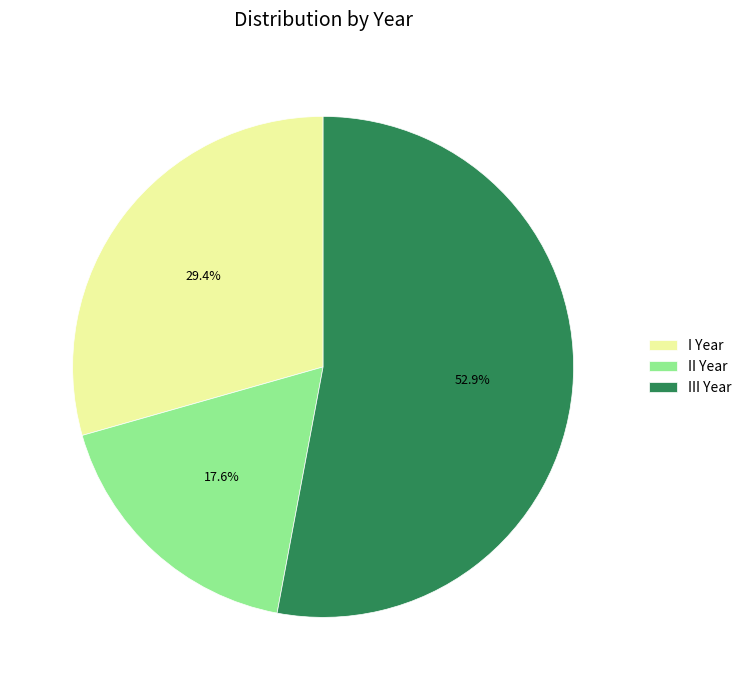

What is the largest slice in the pie chart?

III Year